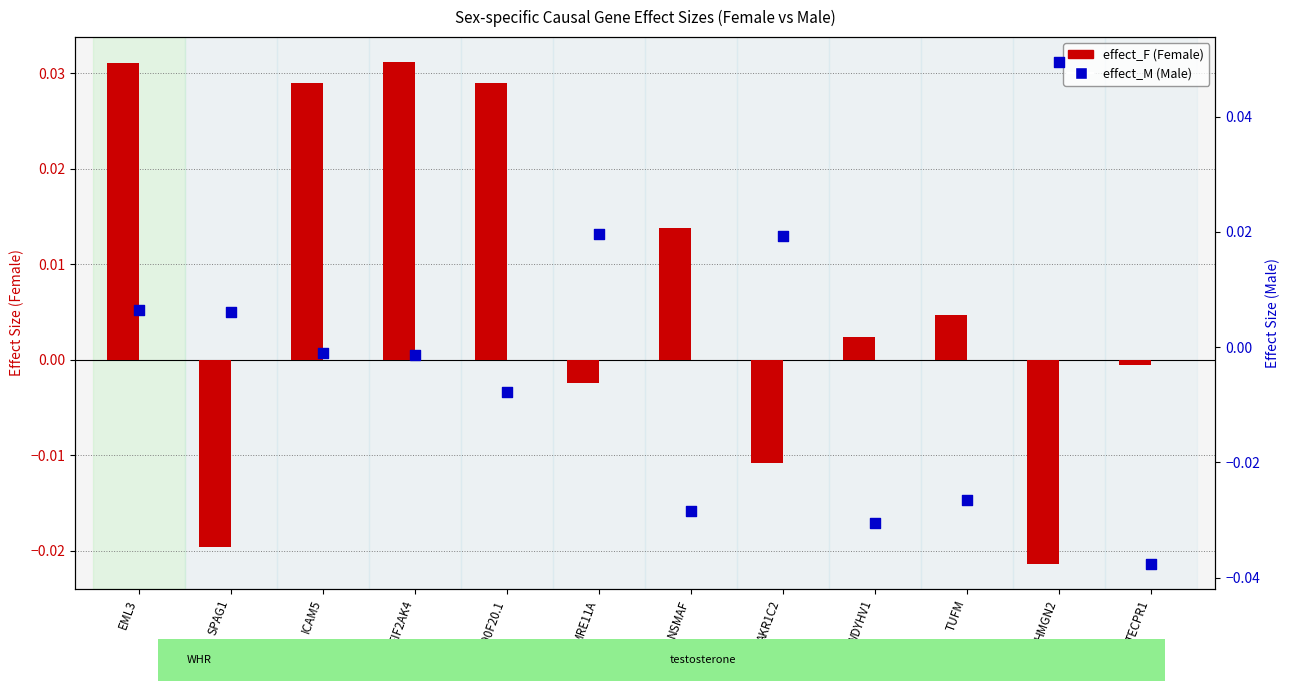

Which series reaches the maximum Y coordinate?

effect_M